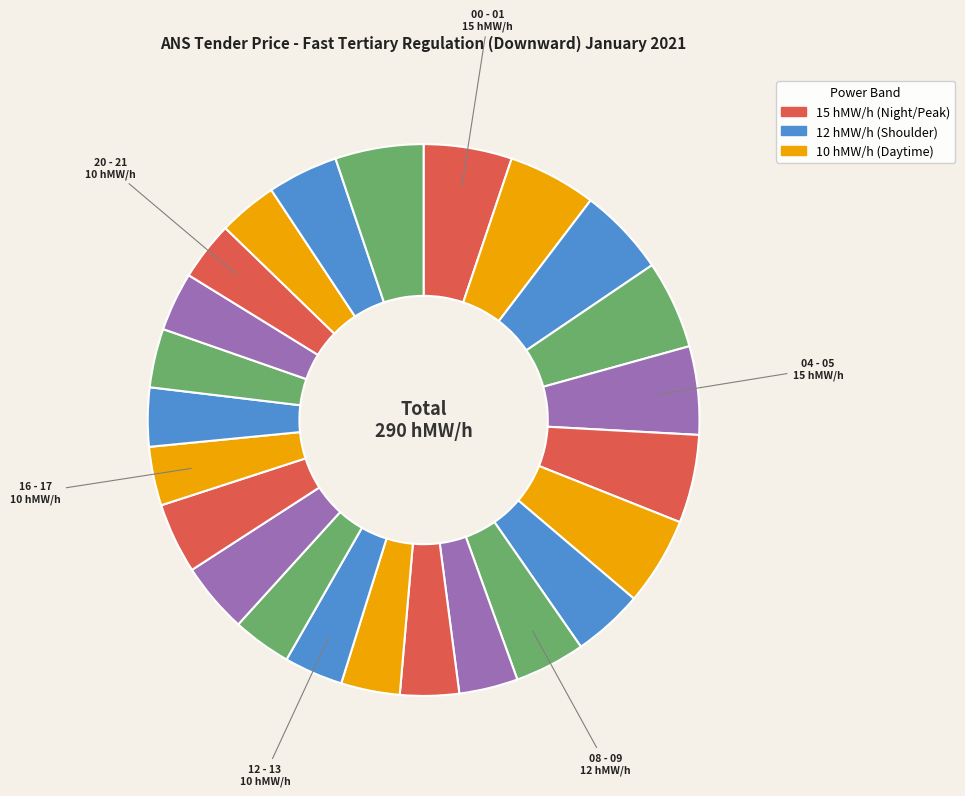

Rank the categories by value from highest to lowest.

00 - 01, 01 - 02, 02 - 03, 03 - 04, 04 - 05, 05 - 06, 06 - 07, 23 - 24, 07 - 08, 08 - 09, 14 - 15, 15 - 16, 22 - 23, 09 - 10, 10 - 11, 11 - 12, 12 - 13, 13 - 14, 16 - 17, 17 - 18, 18 - 19, 19 - 20, 20 - 21, 21 - 22